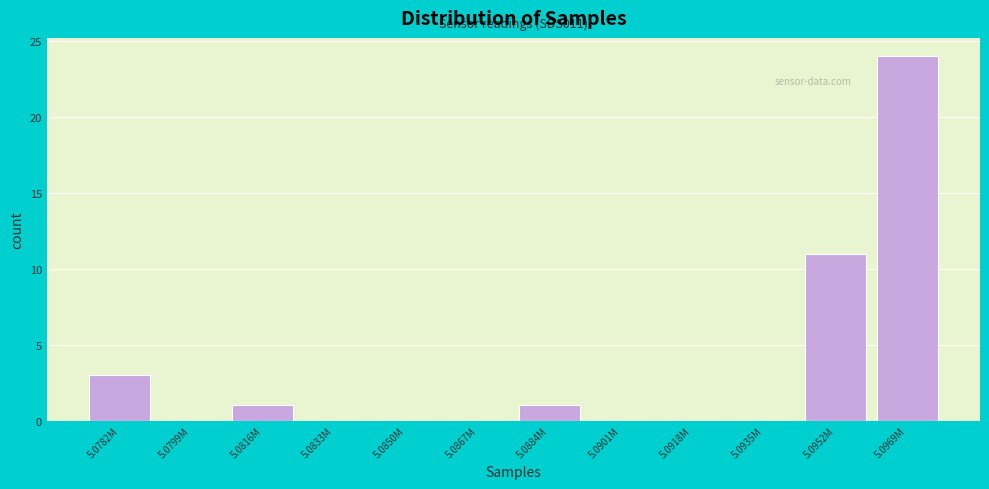

Reading left to right, transcribe all the data shown in this chart.

5.0782M=3	5.0799M=0	5.0816M=1	5.0833M=0	5.0850M=0	5.0867M=0	5.0884M=1	5.0901M=0	5.0918M=0	5.0935M=0	5.0952M=11	5.0969M=24